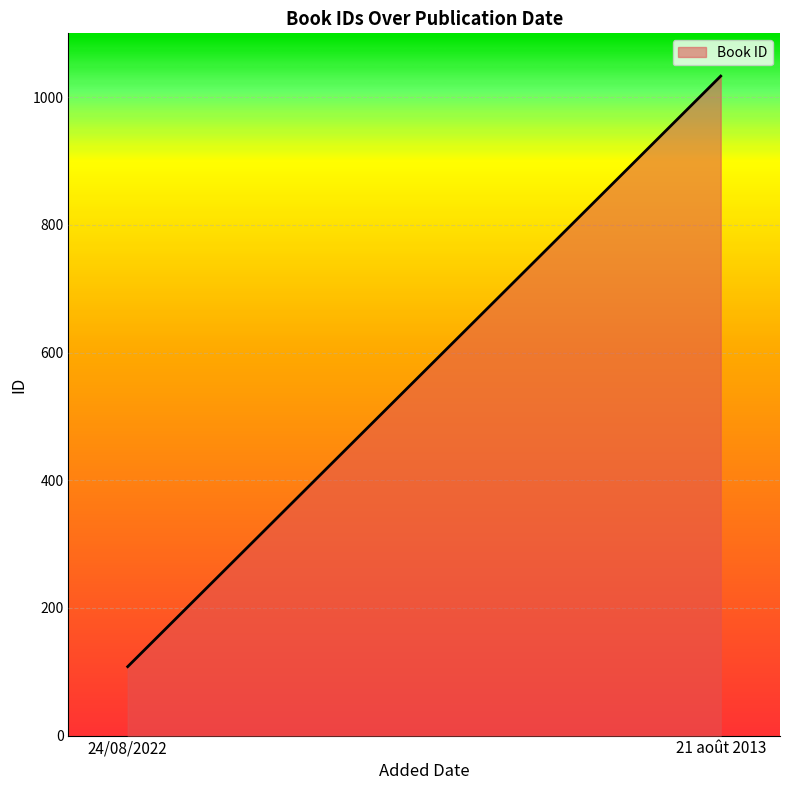

What is the label of the 2nd point from the left?

21 août 2013